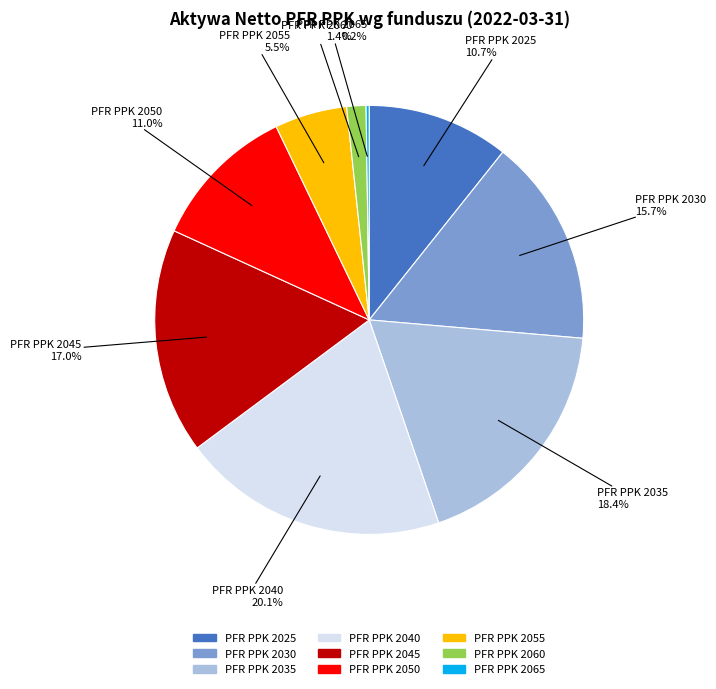

Which slice is the largest?

PFR PPK 2040